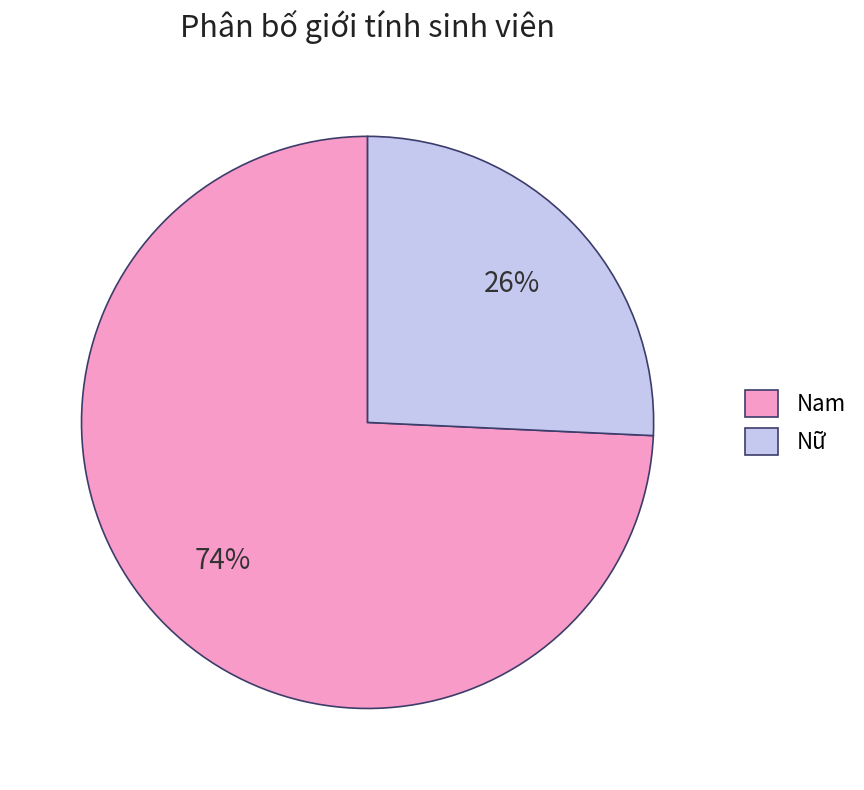

Is the sum of Nữ and Nam greater than half?

Yes